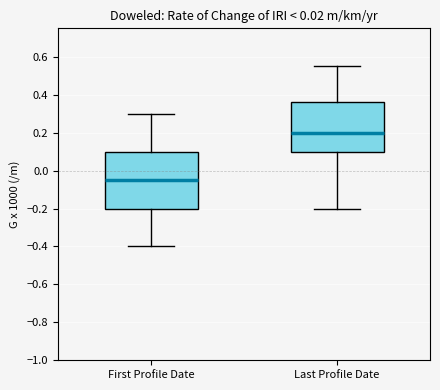

Reading left to right, transcribe this box plot: for each box, give where its median line is, the range the box spans, and where its two whiskers end, as read against the y-axis. The values are not printed on the chart, so give them approximately, as read against the axis.

First Profile Date: median -0.04, box -0.20 to 0.10, whiskers -0.40 to 0.30
Last Profile Date: median 0.20, box 0.10 to 0.36, whiskers -0.20 to 0.56